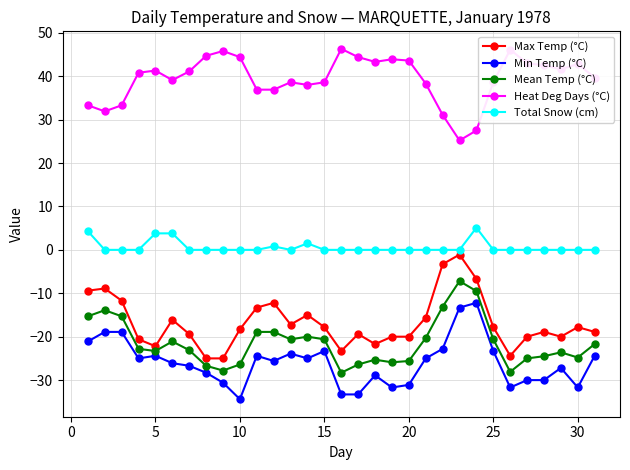

Which series has the largest total across all categories?

Heat Deg Days (°C)